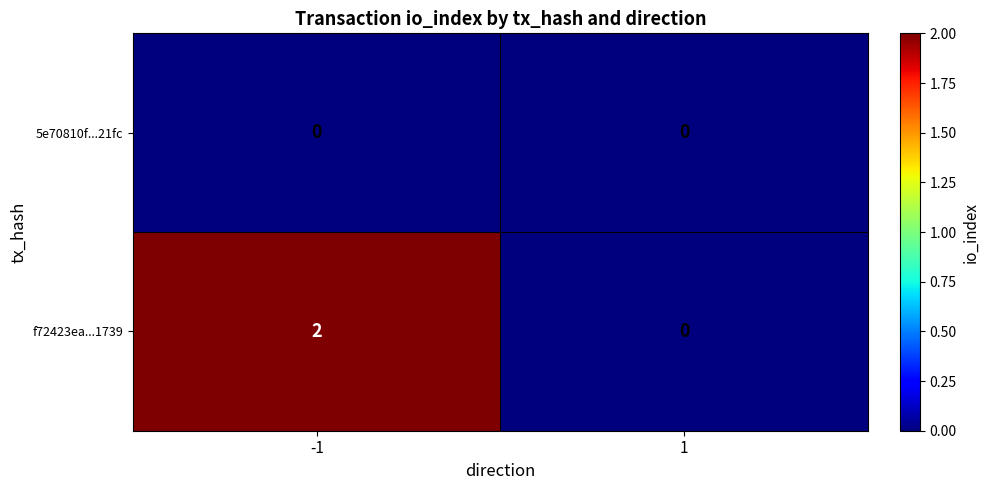

Reading right to left, extract all data points from this chart.

5e70810f...21fc: 0	0
f72423ea...1739: 0	2